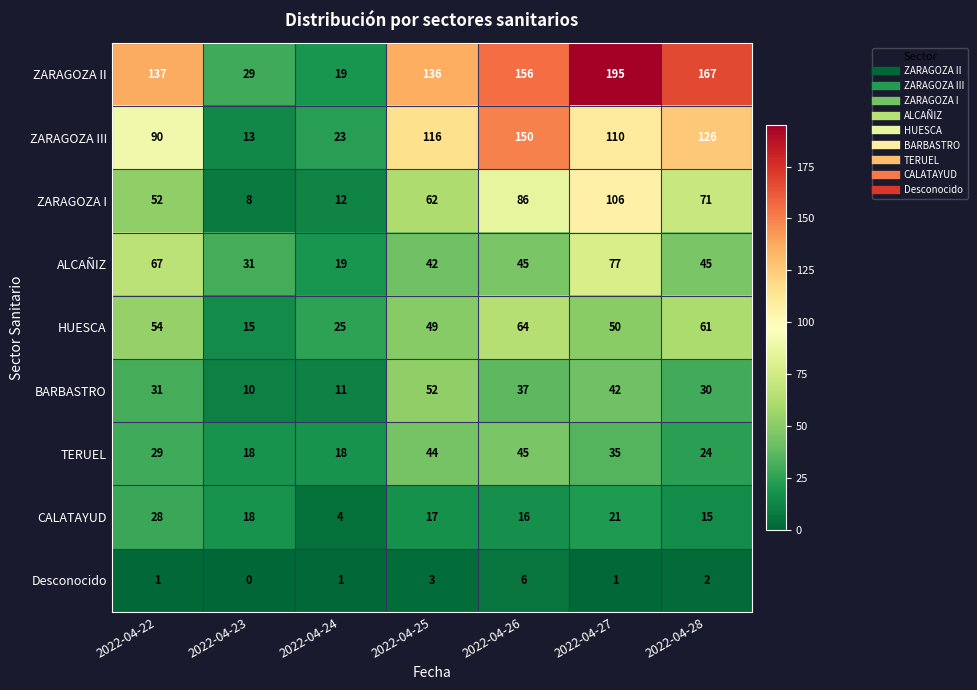

The value of CALATAYUD at 2022-04-22 is 41. True or false?

False